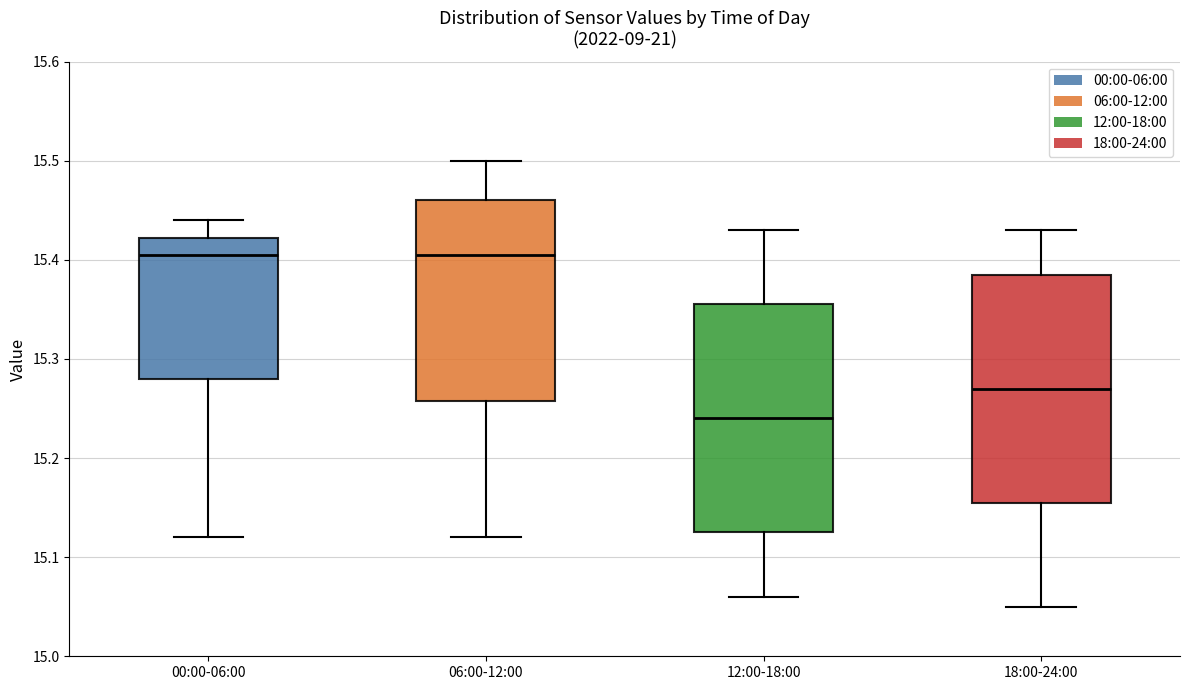

Reading left to right, transcribe this box plot: for each box, give where its median line is, the range the box spans, and where its two whiskers end, as read against the y-axis. The values are not printed on the chart, so give them approximately, as read against the axis.

00:00-06:00: median 15.41, box 15.28 to 15.42, whiskers 15.12 to 15.44
06:00-12:00: median 15.41, box 15.26 to 15.46, whiskers 15.12 to 15.50
12:00-18:00: median 15.24, box 15.13 to 15.36, whiskers 15.06 to 15.43
18:00-24:00: median 15.27, box 15.16 to 15.39, whiskers 15.05 to 15.43